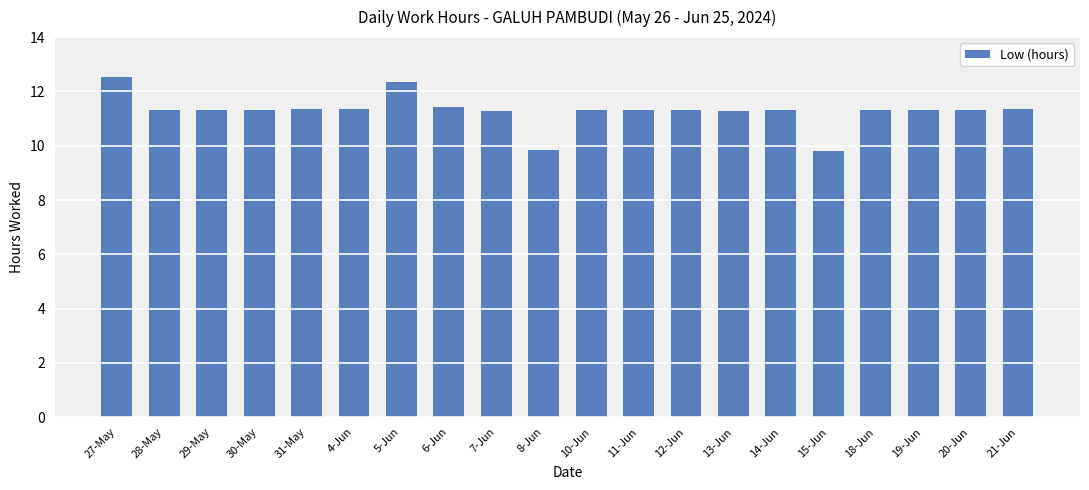

Count the number of categories in the chart.

20